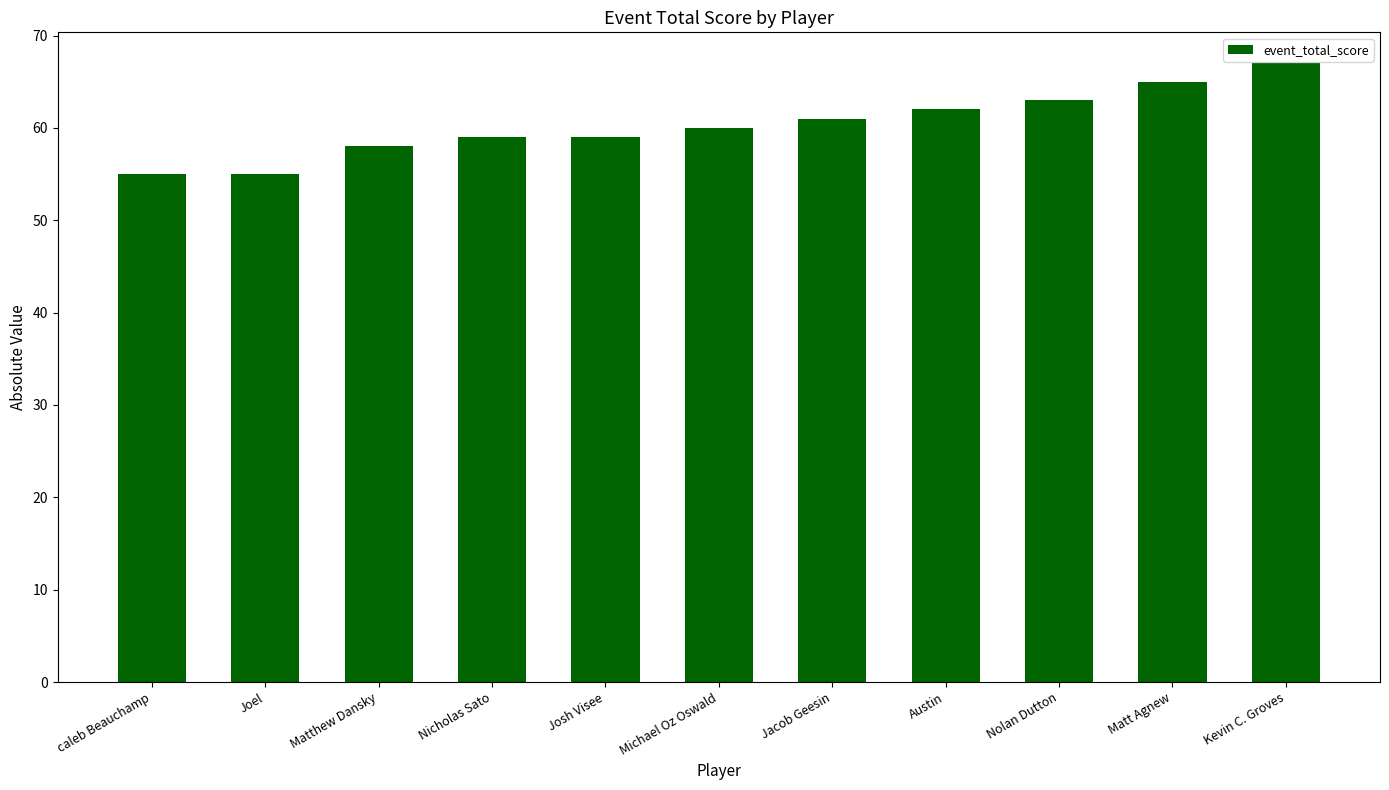

What position from the right is Nolan Dutton?

3